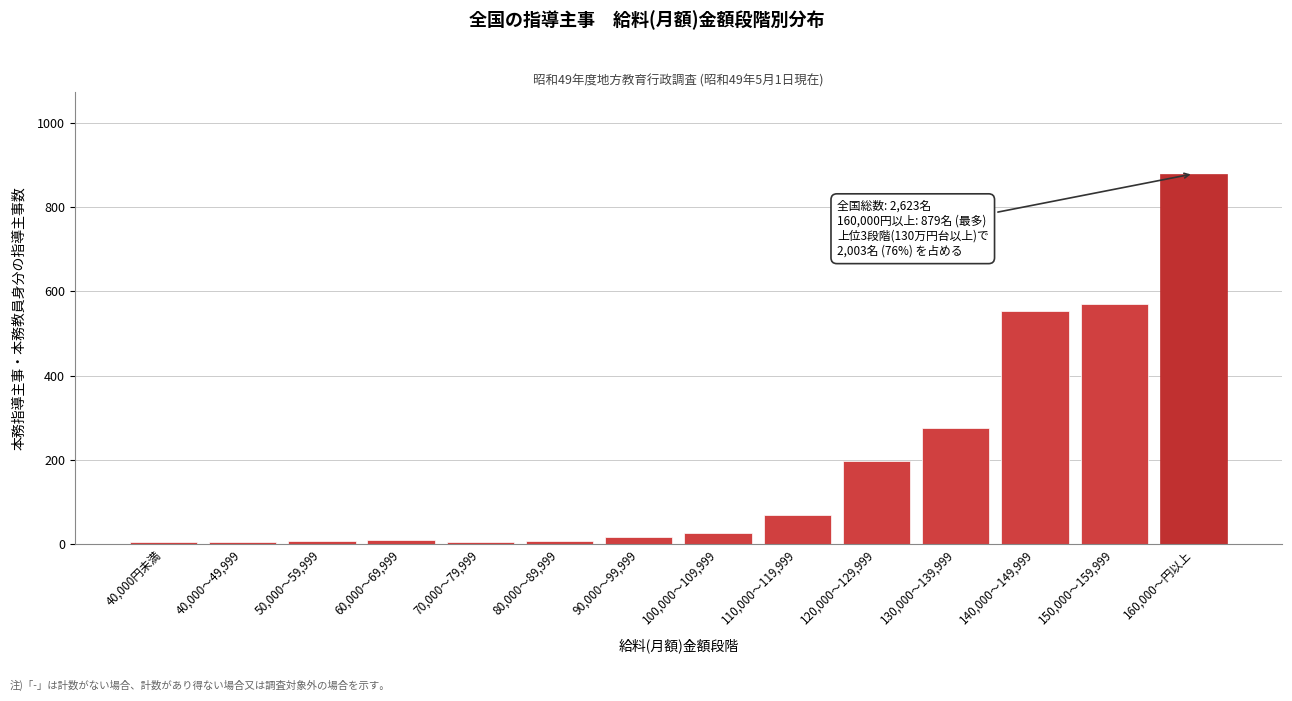

What is the sum of all values?

2623